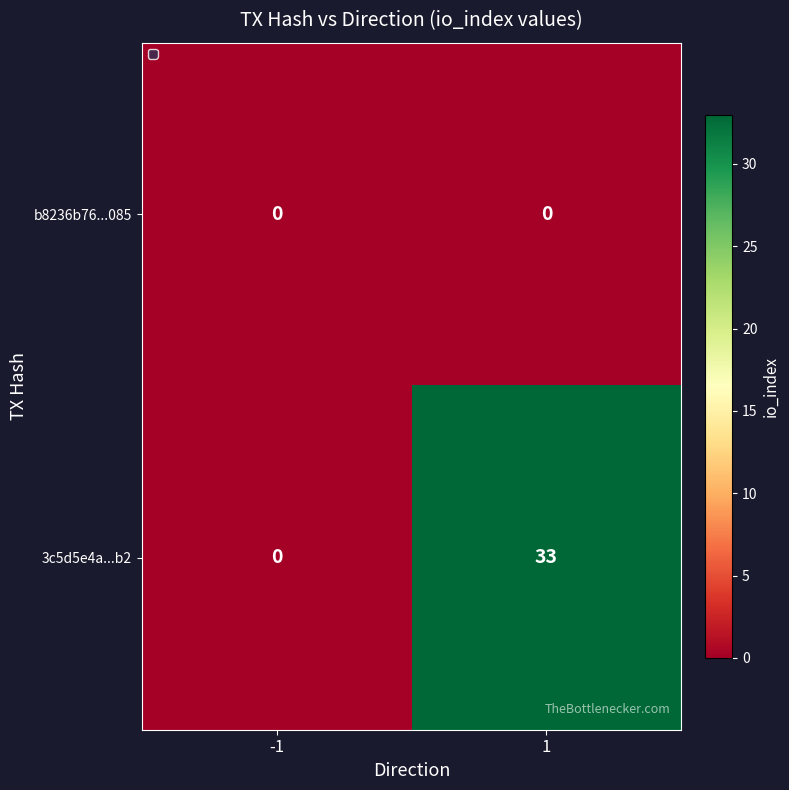

What is the maximum value shown in the chart?

33